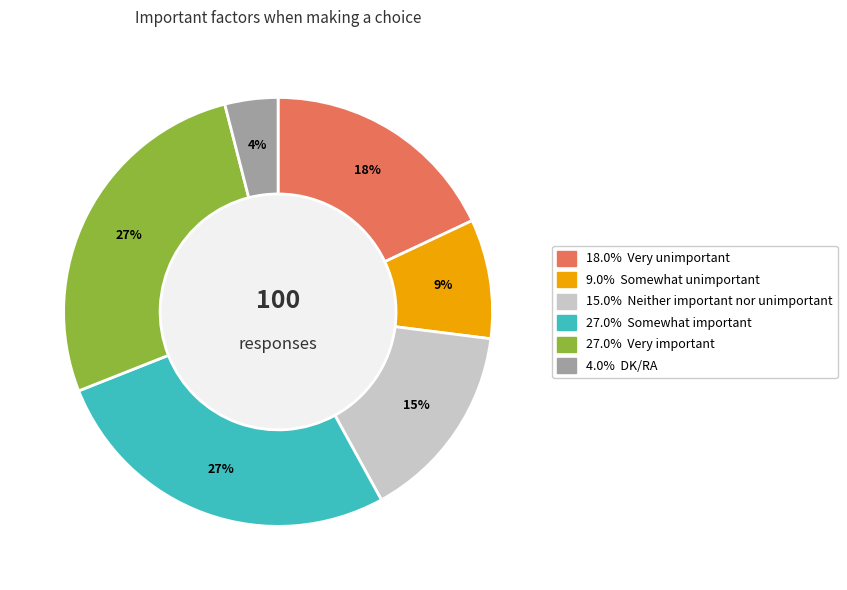

Is there any slice that represents more than half of the pie?

No